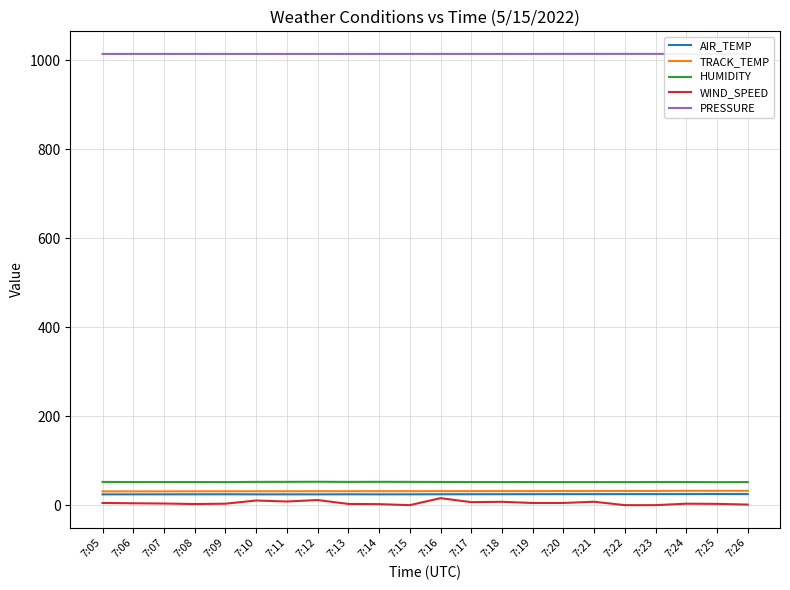

Which series has the largest range (max minus min)?

WIND_SPEED